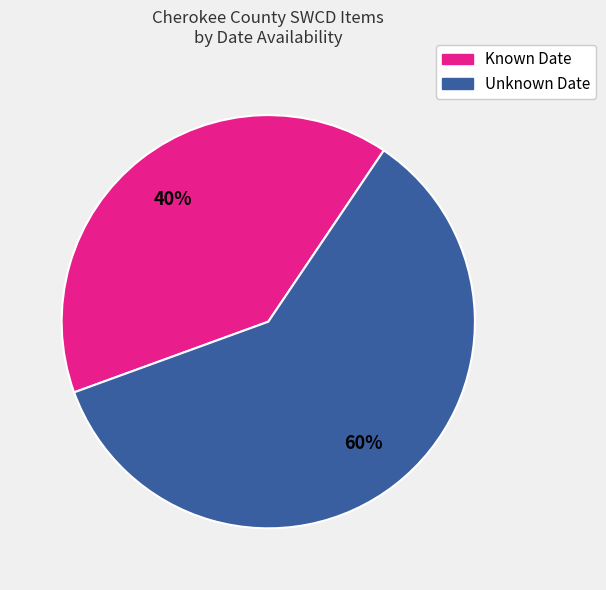

To the nearest percent, what is the combined percentage of Known Date and Unknown Date?

100%